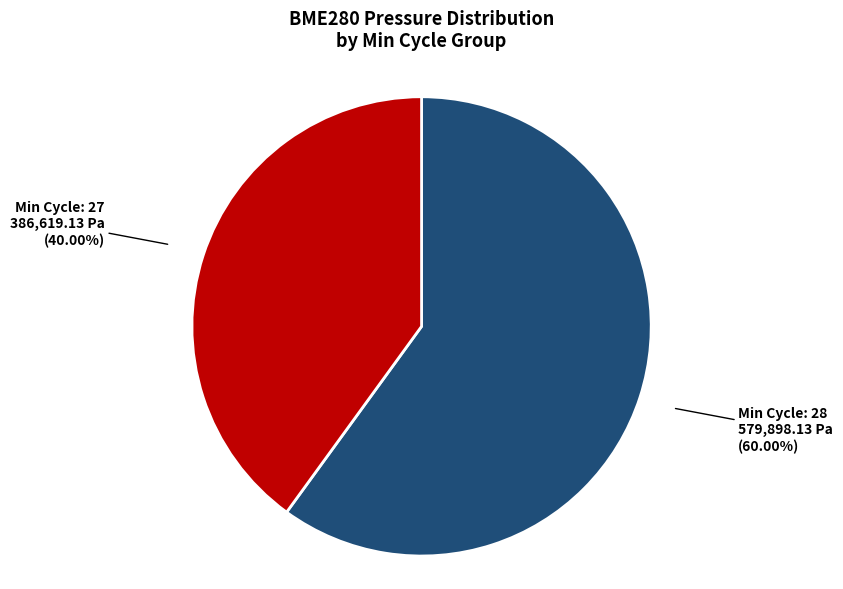

Is there a majority slice in this chart?

Yes